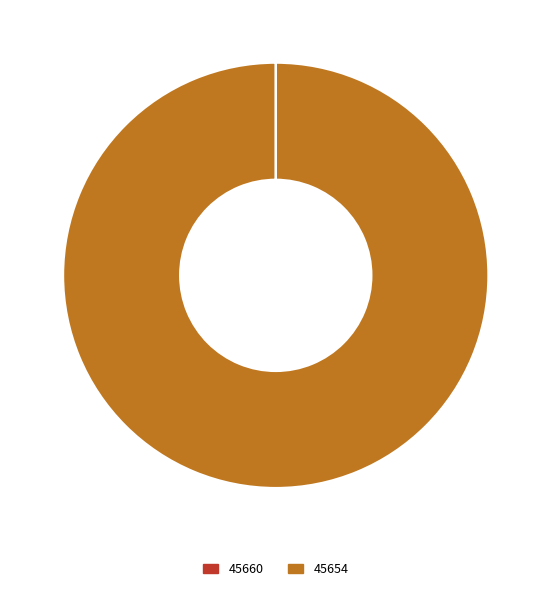

What is the largest slice in the pie chart?

45654